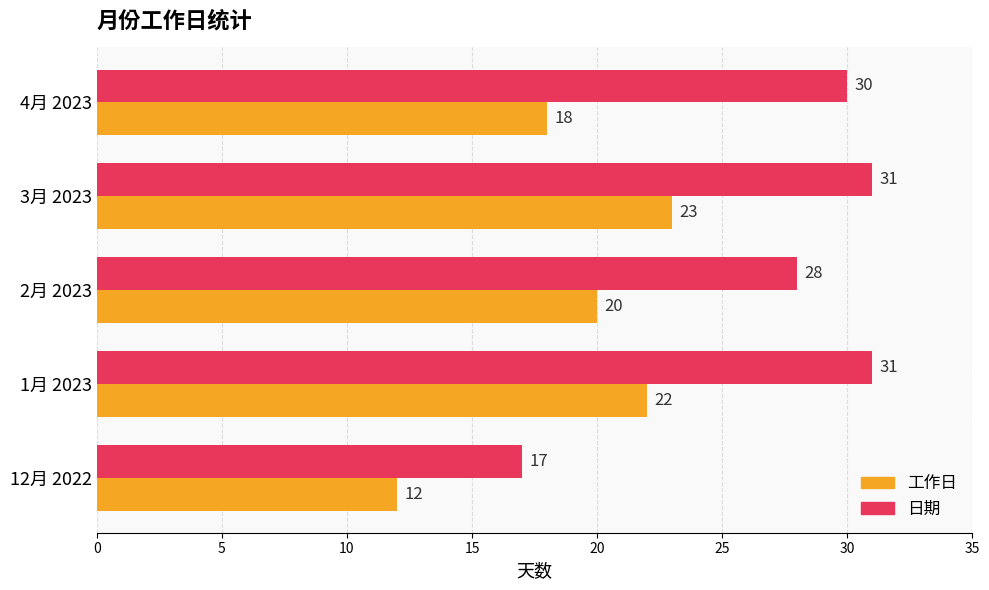

The 日期 series shows 28 at 2月 2023. True or false?

True